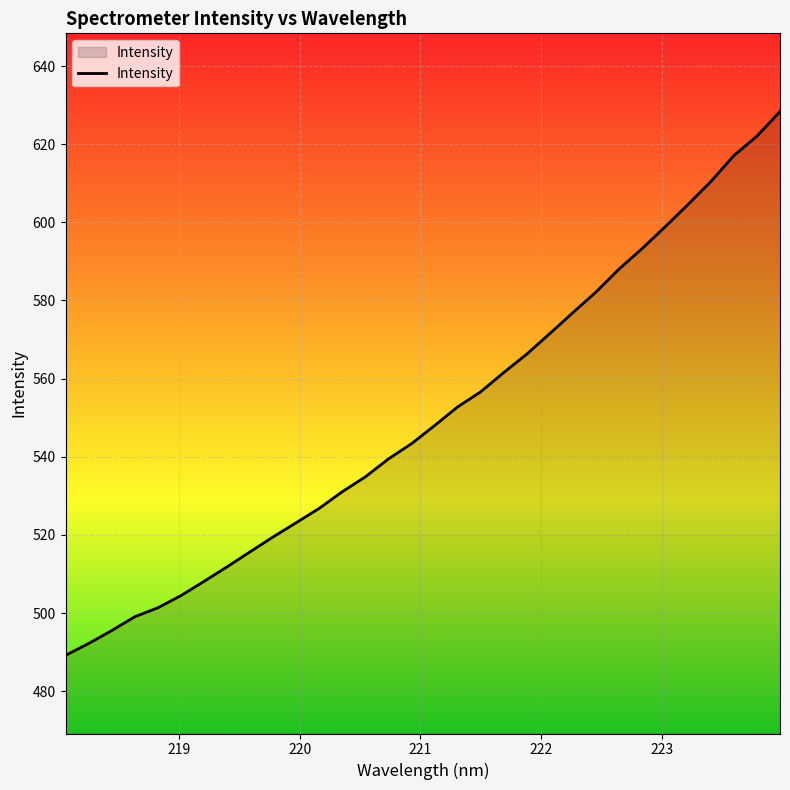

What is the greatest value displayed?

628.4